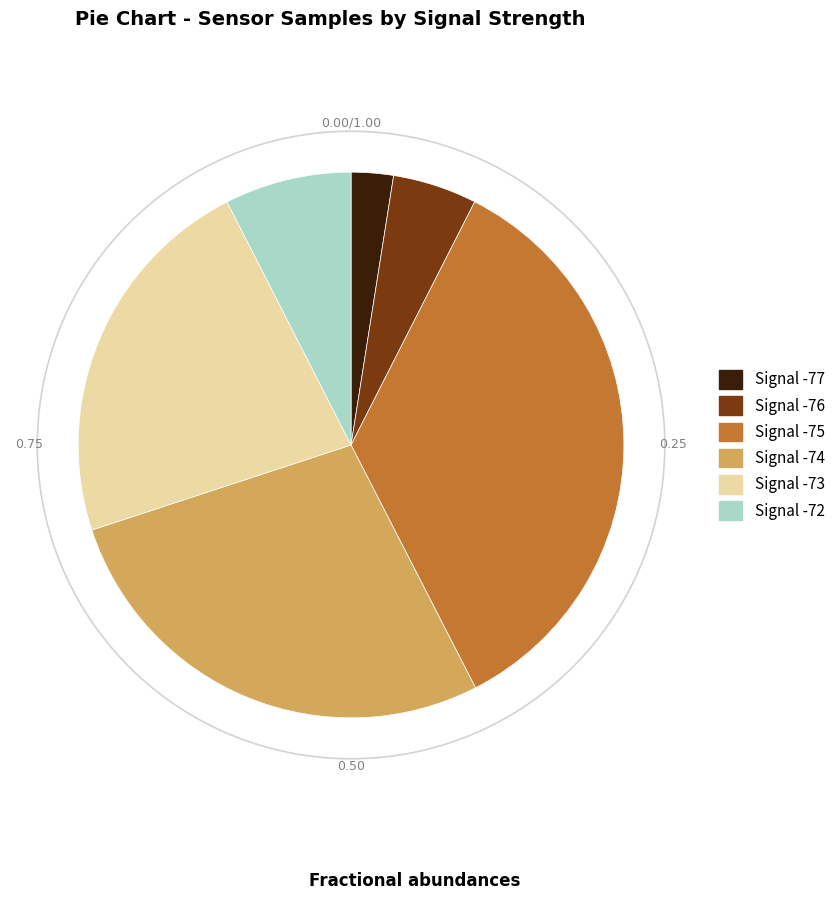

How much of the chart is everything except 18?

97.5%